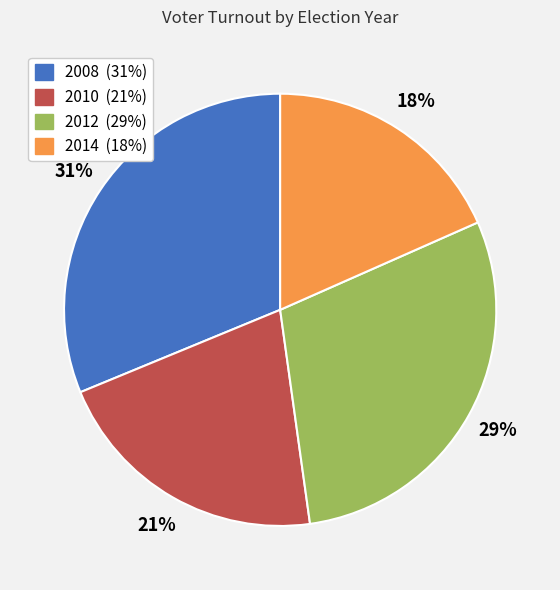

To the nearest percent, what is the difference between the largest and smallest slice percentages?

13%